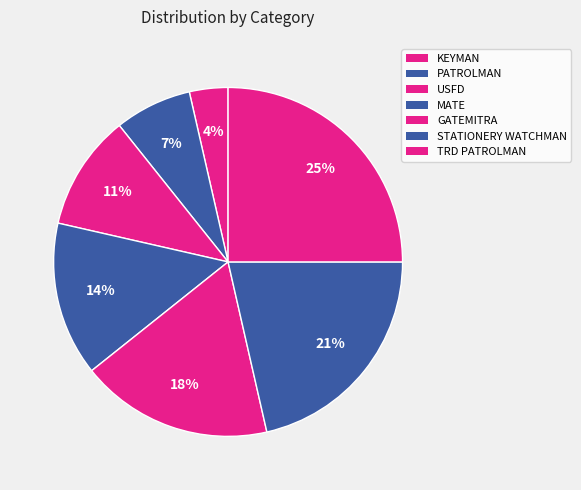

Is STATIONERY WATCHMAN the majority of the pie?

No